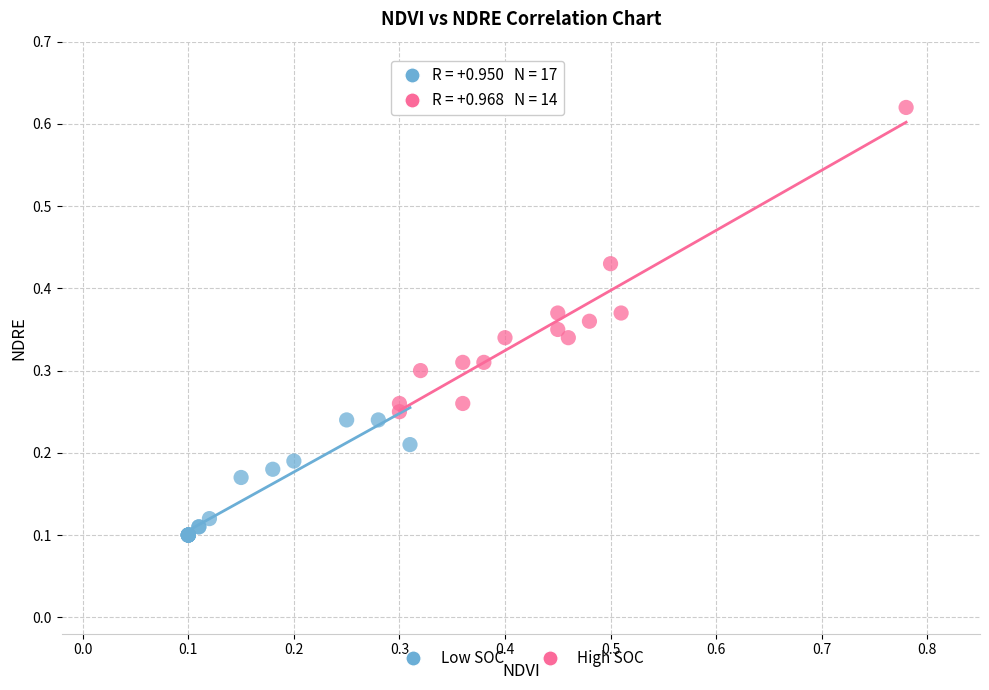

Which series contains the highest Y value?

High SOC